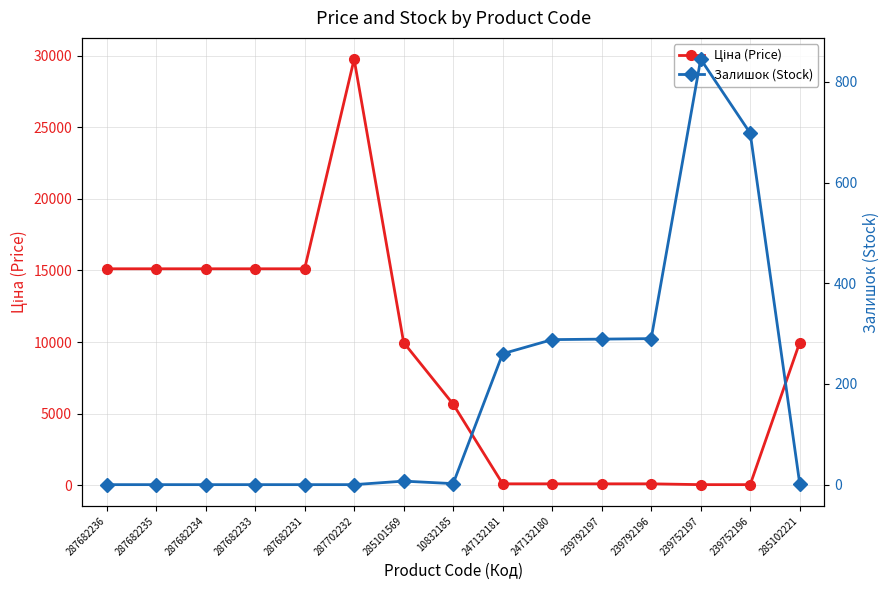

Where is Залишок (Stock) nearest to the value 422?

239792196